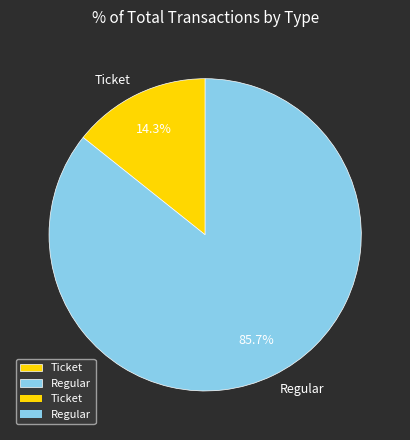

To the nearest percent, what is the average slice percentage?

50%